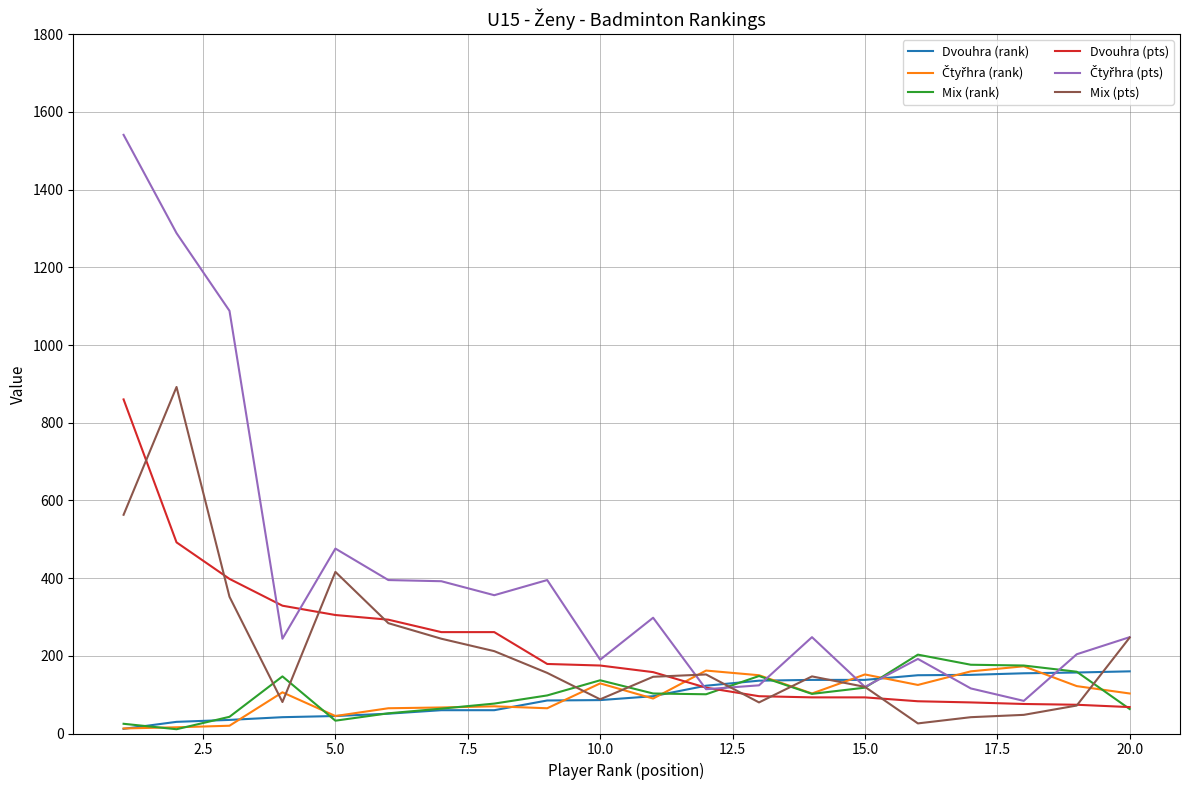

List the series in order of their peak value, lowest first.

Dvouhra (rank), Čtyřhra (rank), Mix (rank), Dvouhra (pts), Mix (pts), Čtyřhra (pts)